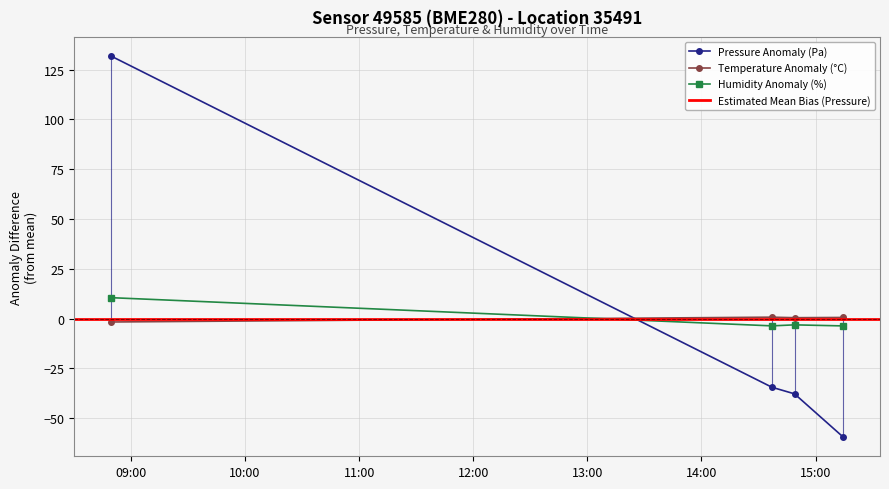

What is the lowest value of the Pressure Anomaly (Pa) series?

-59.6